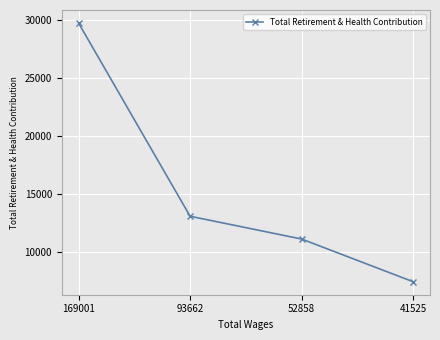

Reading left to right, what are all the values shown in this chart?

29766	13056	11084	7391